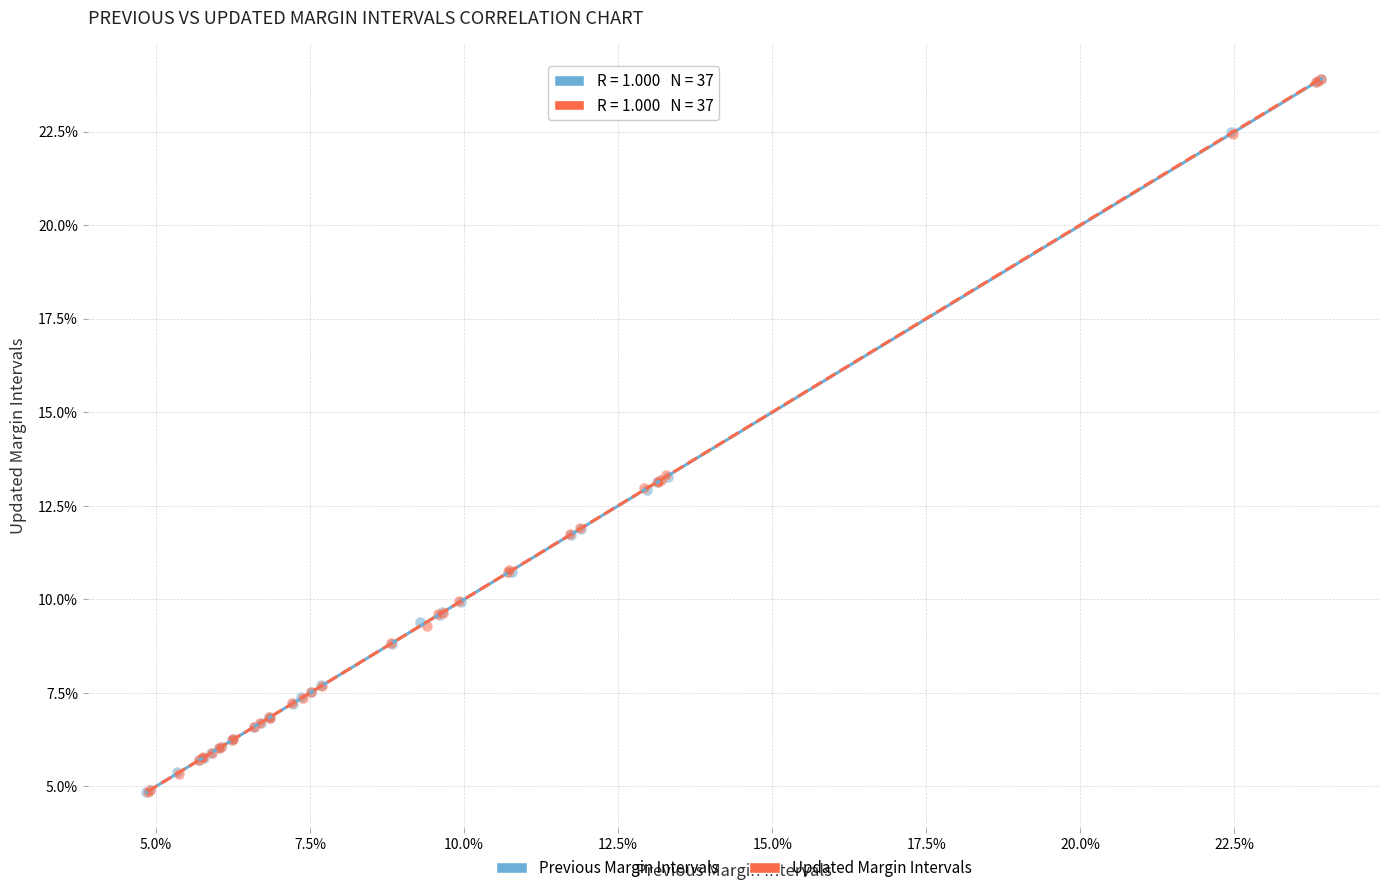

What are all the series names shown in the legend?

Previous Margin Intervals, Updated Margin Intervals